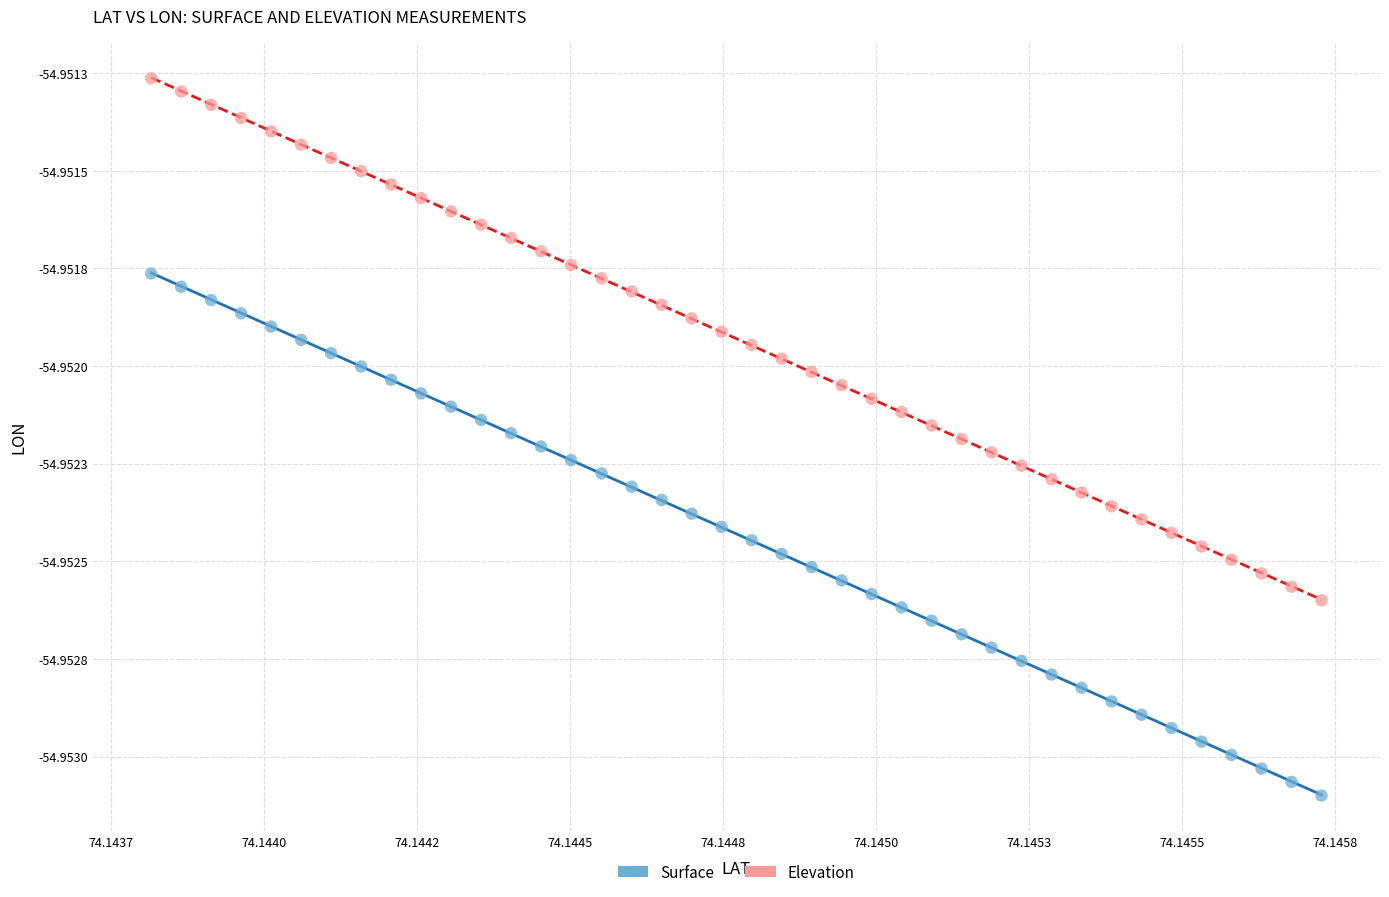

What are all the series names shown in the legend?

Surface, Elevation